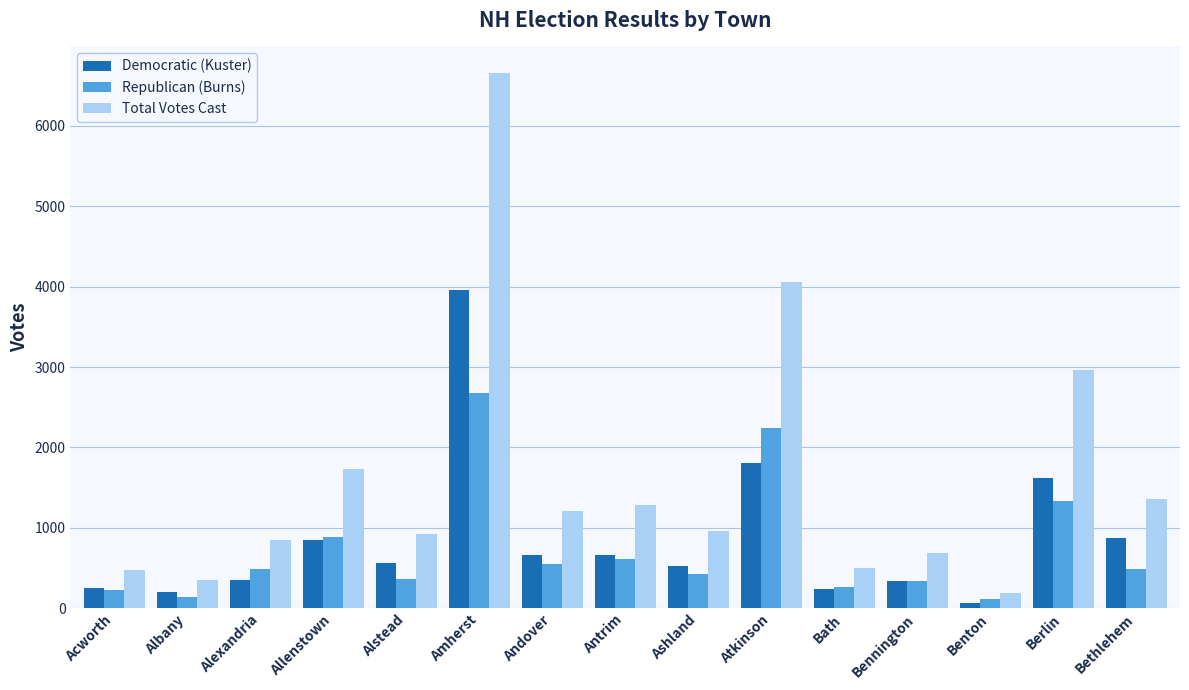

List the series in order of their peak value, lowest first.

Republican (Burns), Democratic (Kuster), Total Votes Cast